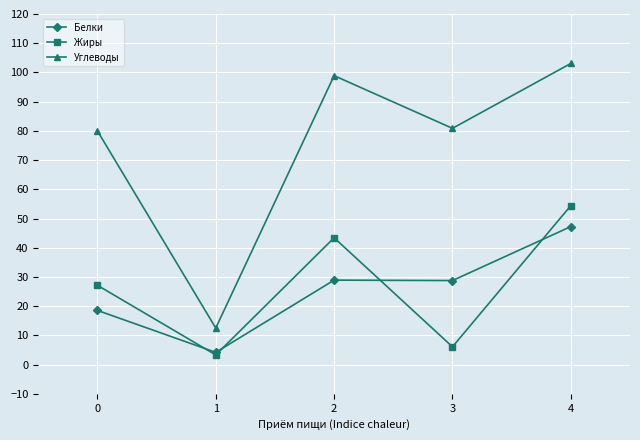

True or false: Белки and Углеводы intersect in this chart.

False